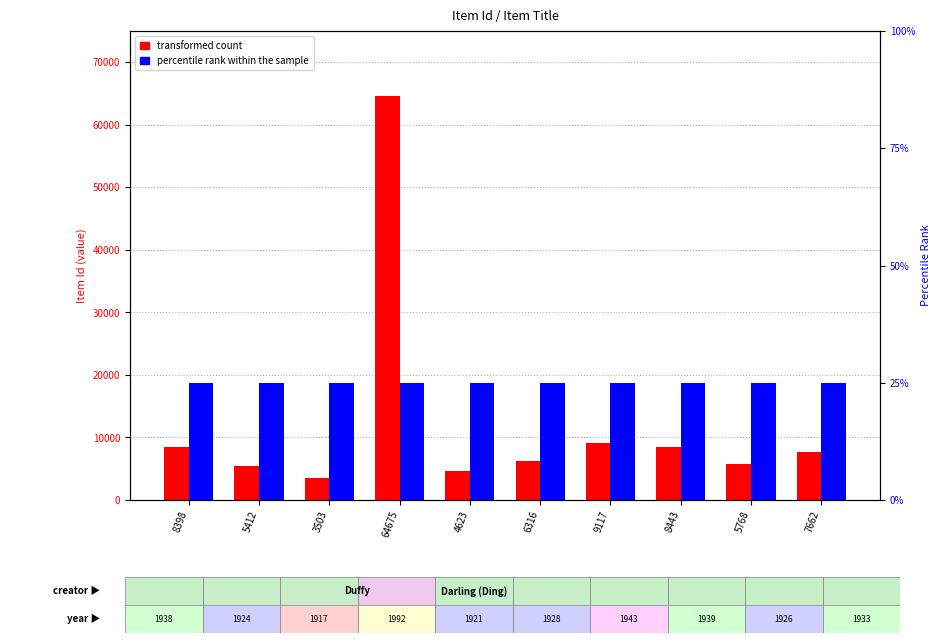

Which category has the lowest value across all series?

8398